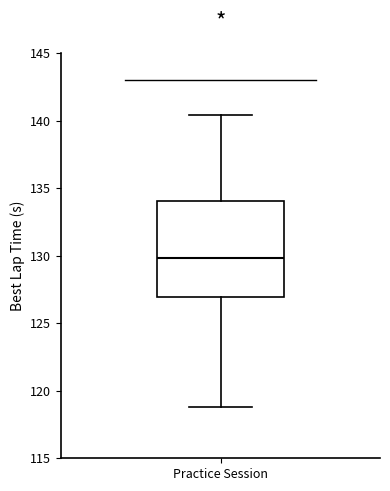

Transcribe this box plot: give where the median line is, the range the box spans, and where the two whiskers end, as read against the y-axis. The values are not printed on the chart, so give them approximately, as read against the axis.

median 130.0, box 127.0 to 134.0, whiskers 119.0 to 140.5